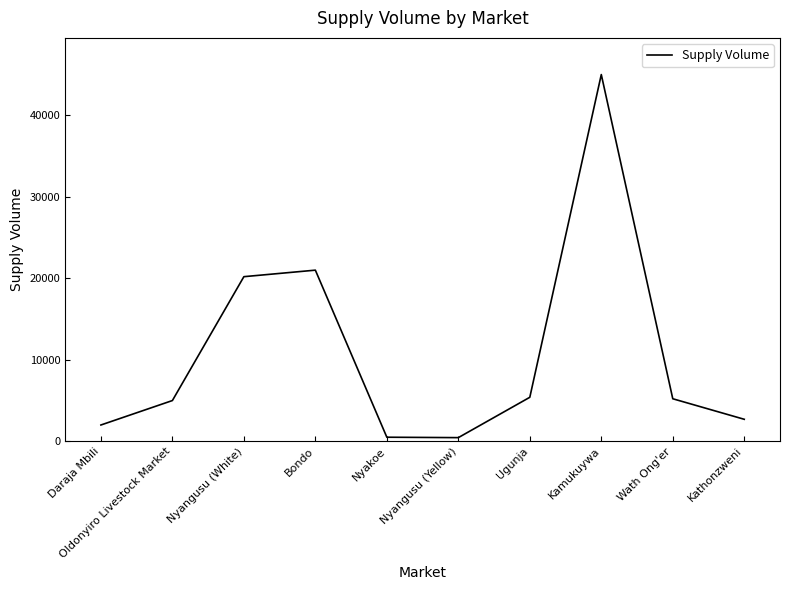

At which label is the value closest to 22725?

Bondo